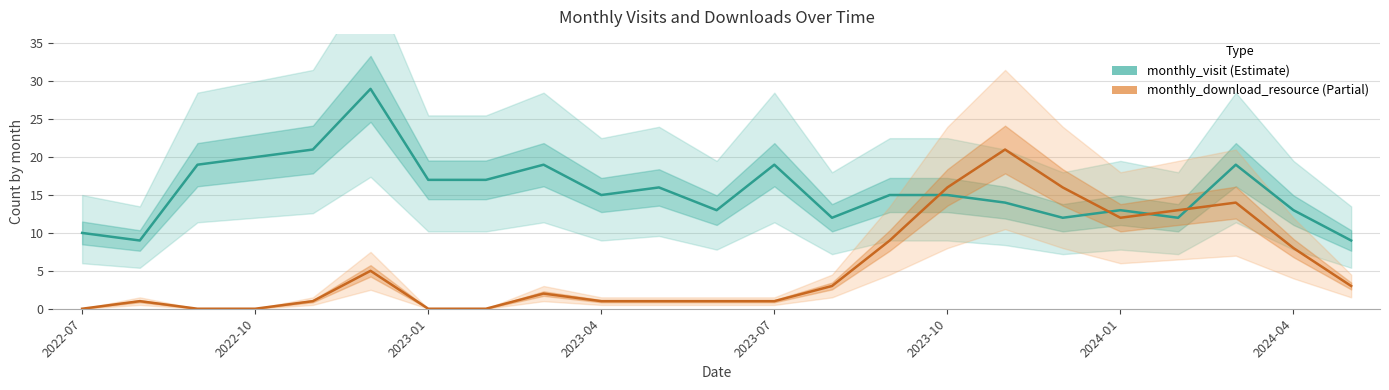

What is the highest value of the monthly_download_resource series?

21